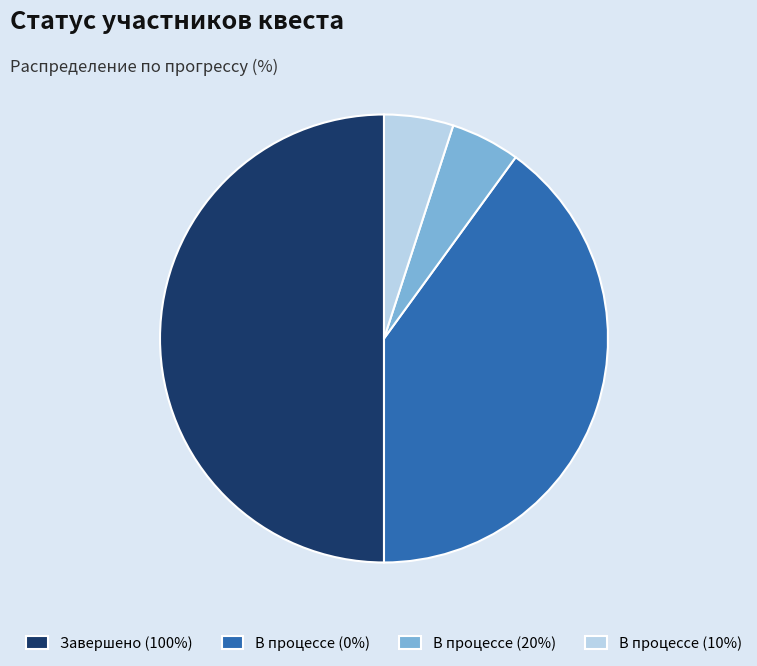

Is the sum of Завершено (100%) and В процессе (10%) greater than half?

Yes